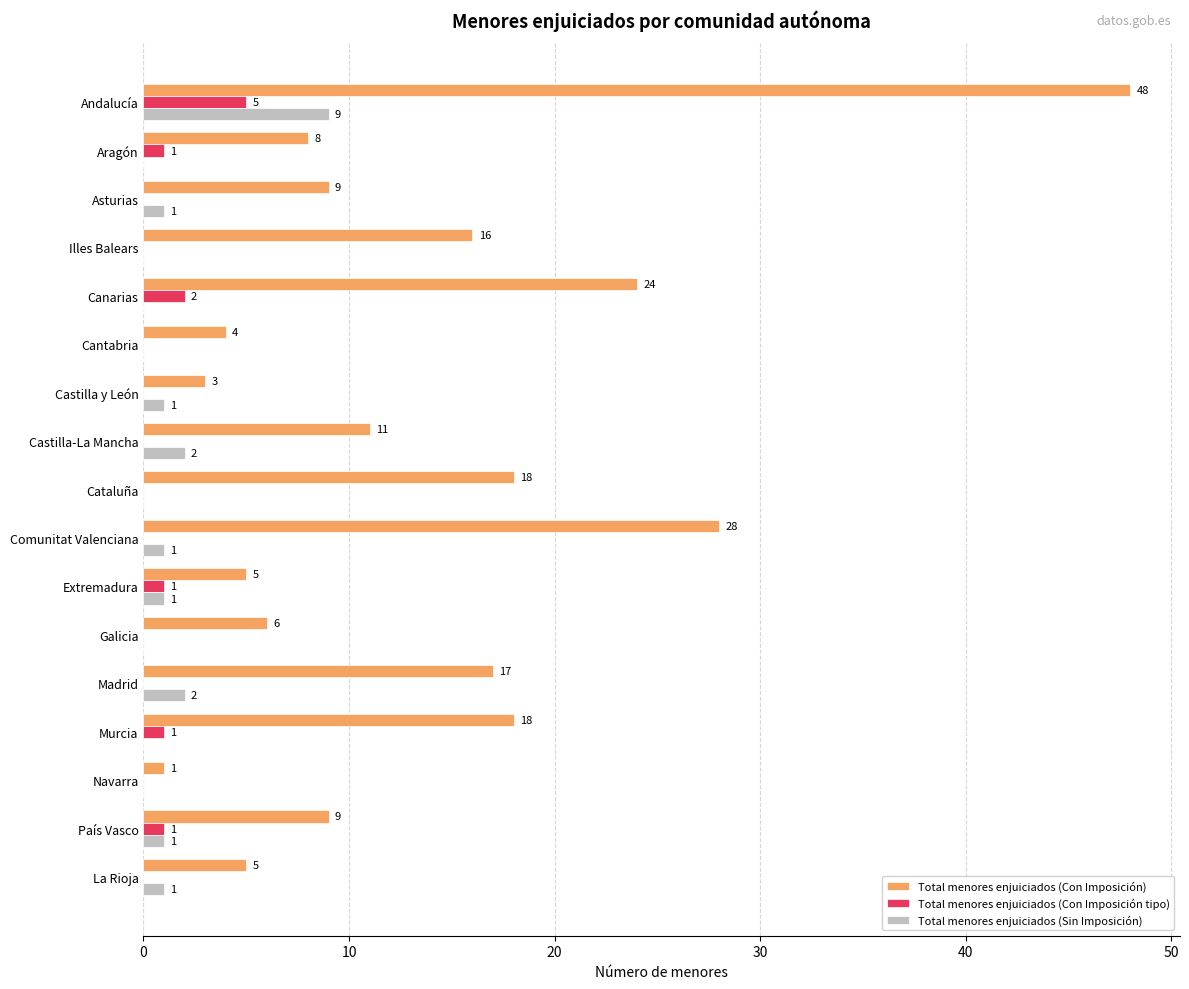

The value of Total menores enjuiciados (Con Imposición) at Galicia is 6. True or false?

True